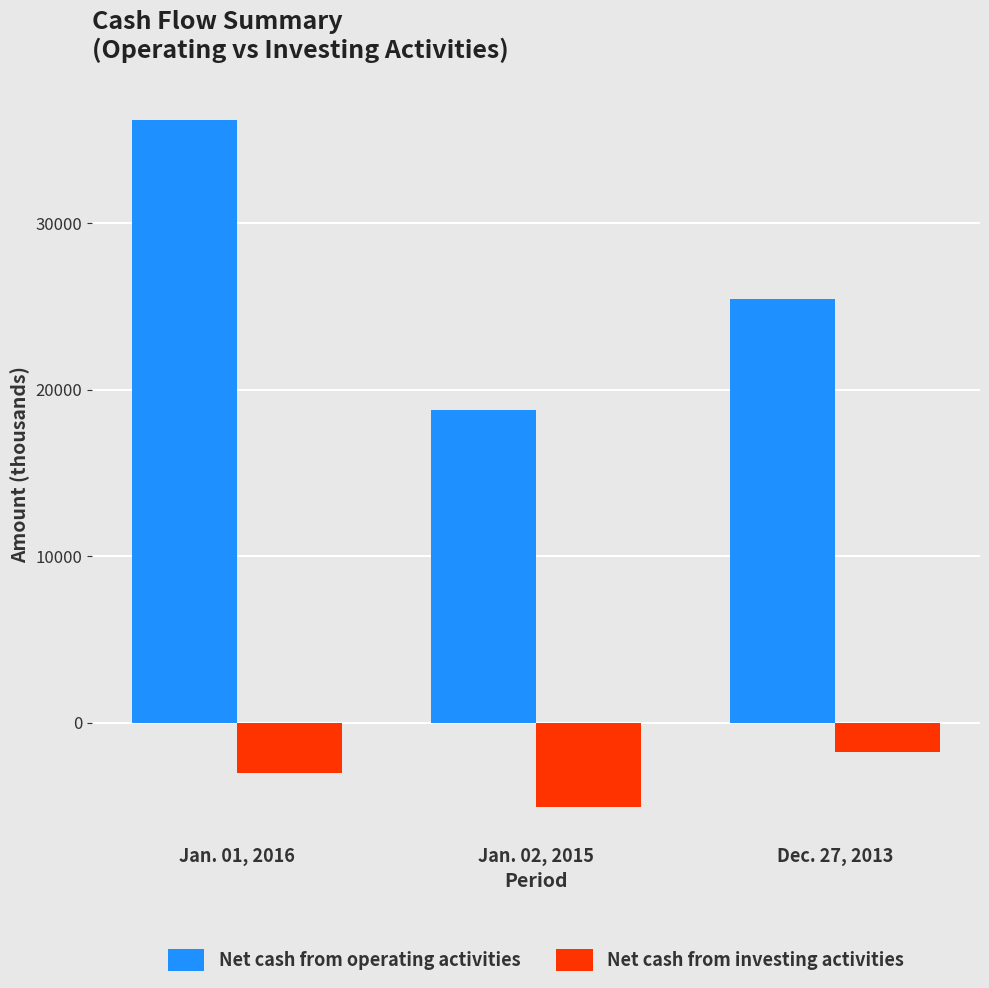

What is the average value of the Net cash from investing activities series?

-3280